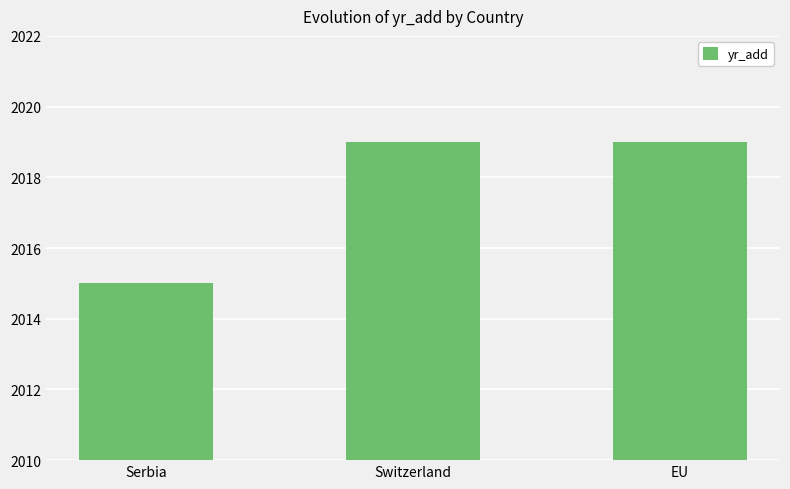

What is the sum of all values?

6053